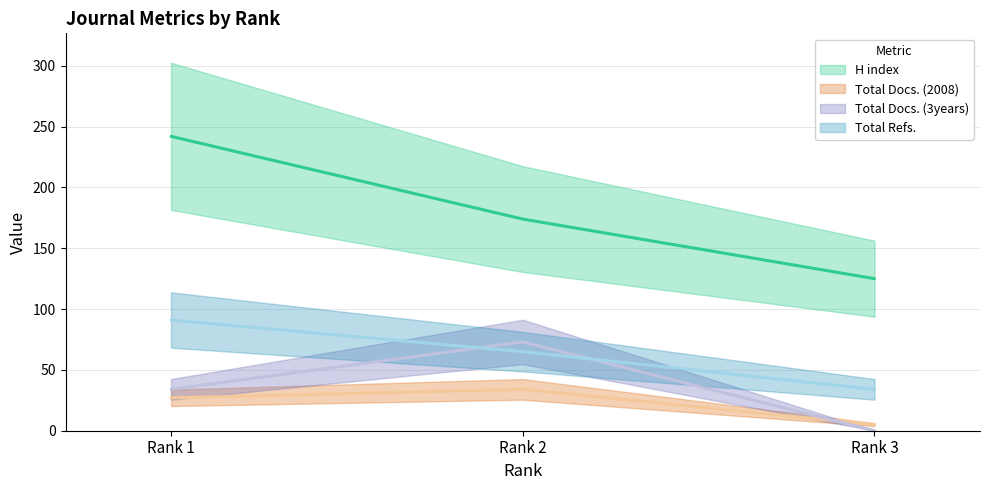

What is the total value across all series at Rank 2?

346